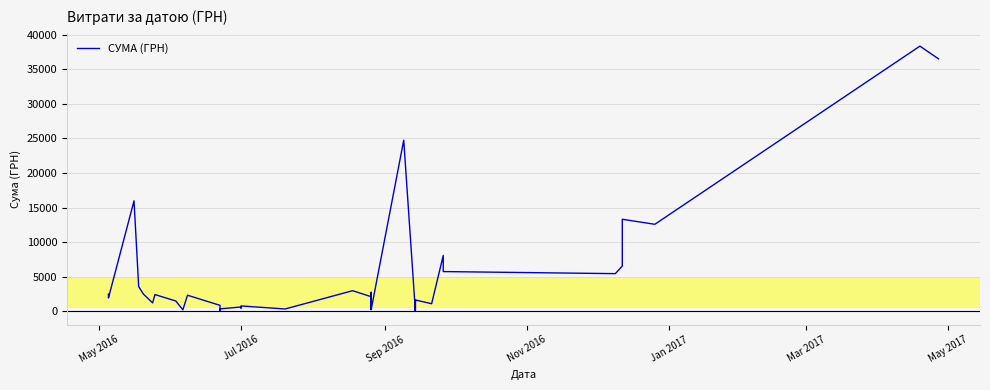

Where does the data first go above 2137?

May 2016